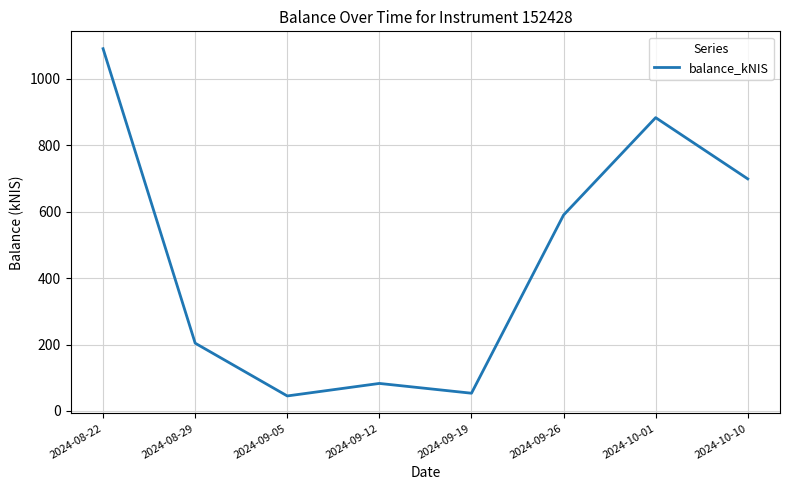

Read the value at 2024-10-10.

699.0